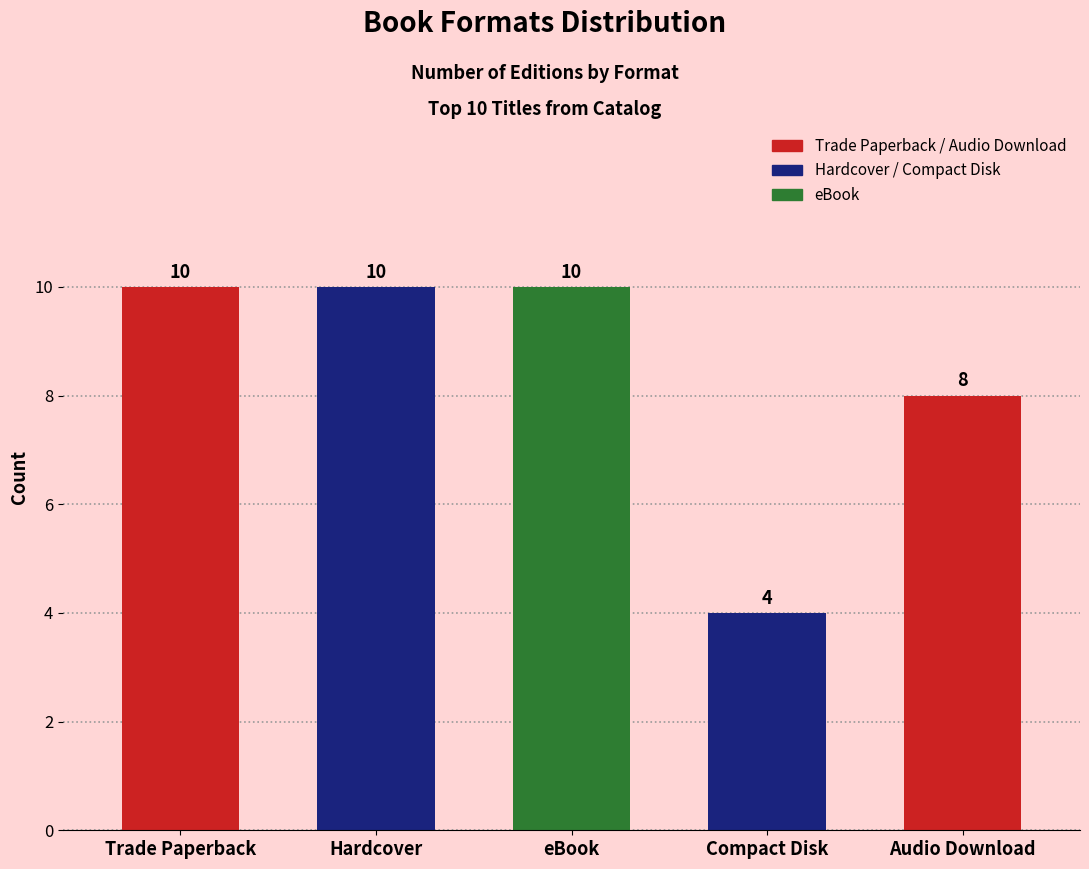

True or false: the data shows 12 at Audio Download.

False